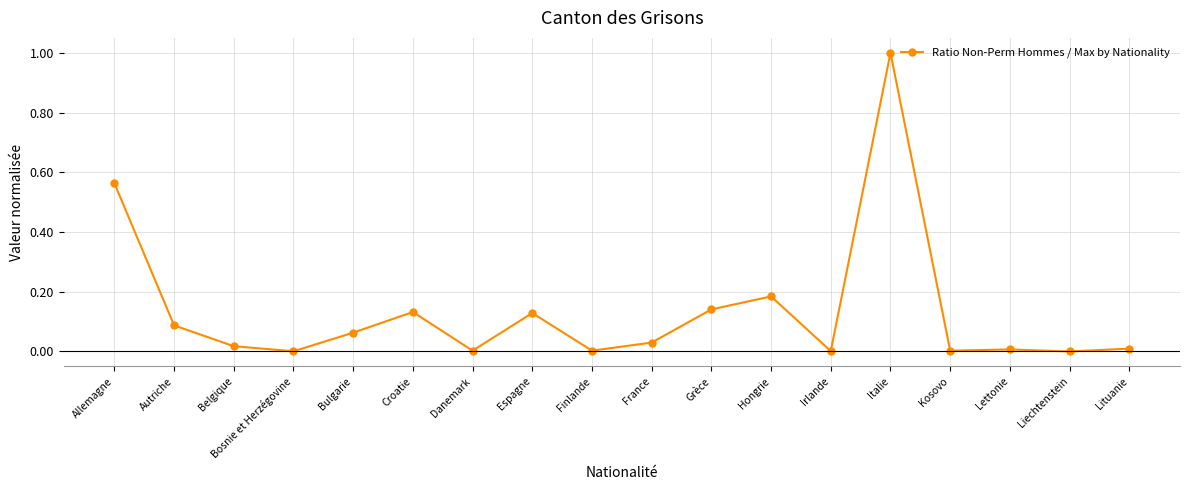

The value at Liechtenstein is -0.4. True or false?

False